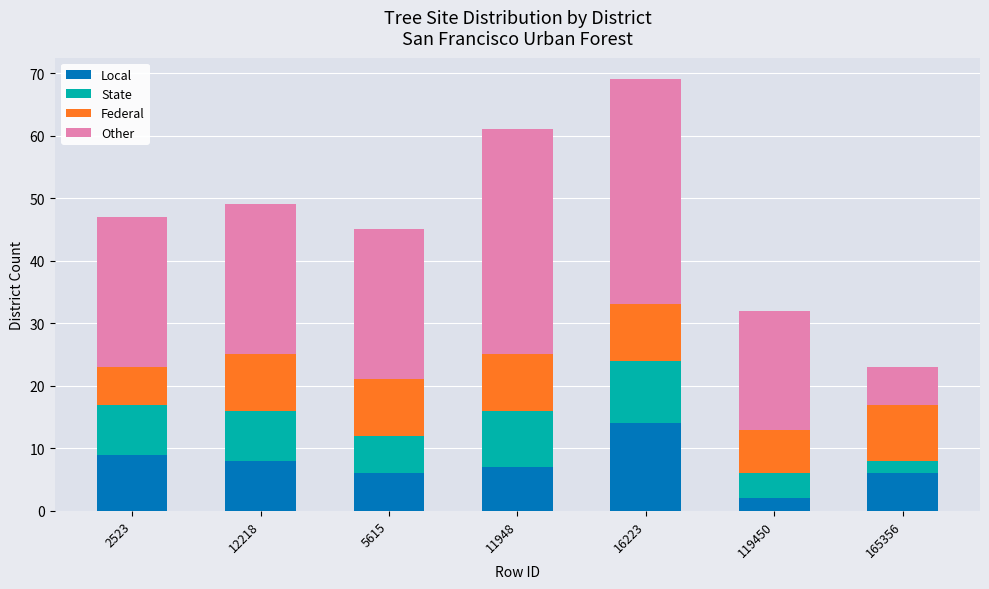

At which category is the sum across all series the highest?

16223